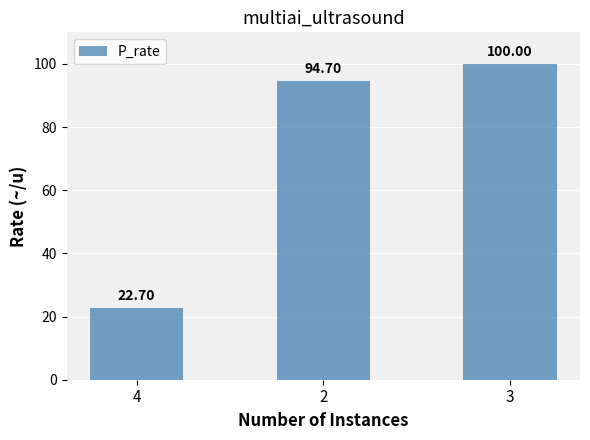

The chart shows a value of 143.4 at 2. True or false?

False